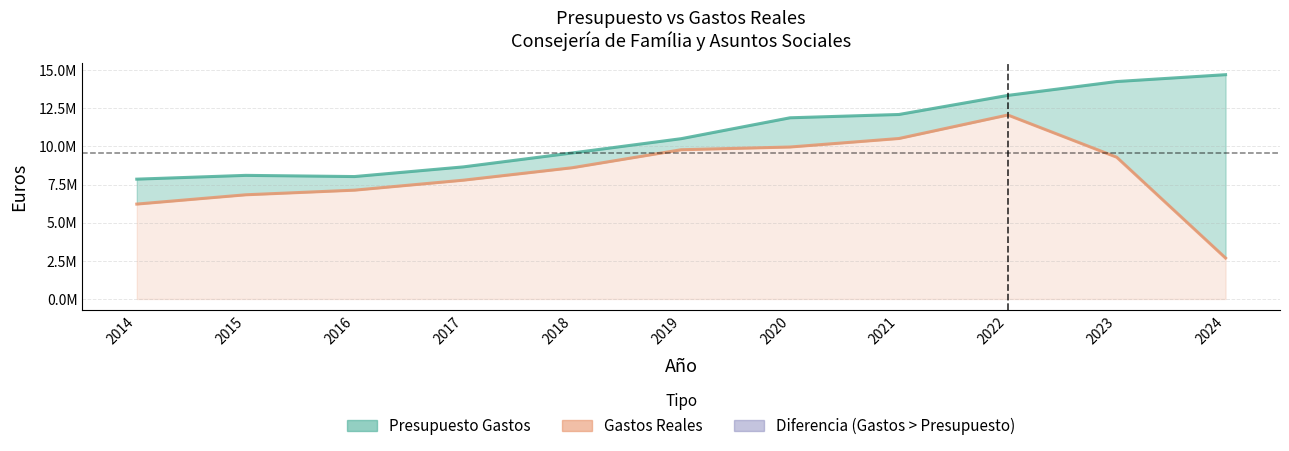

What value does the Gastos Reales series have at 2021?

10515391.4